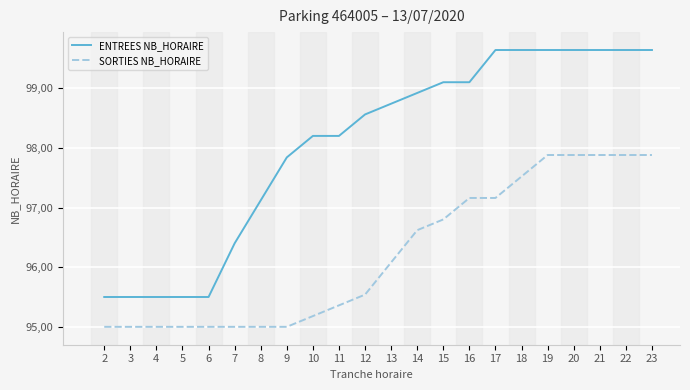

Rank the series at 12 from highest to lowest value.

ENTREES NB_HORAIRE, SORTIES NB_HORAIRE